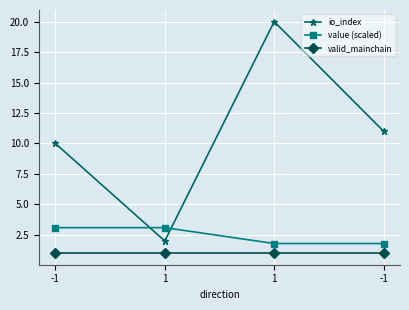

What are all the series names shown in the legend?

io_index, value (scaled), valid_mainchain